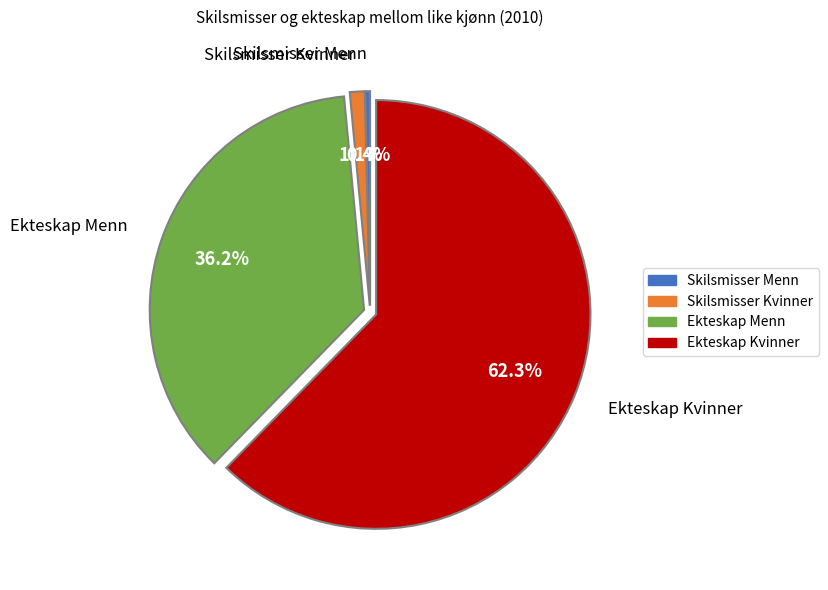

Which slice is the smallest?

Skilsmisser Menn